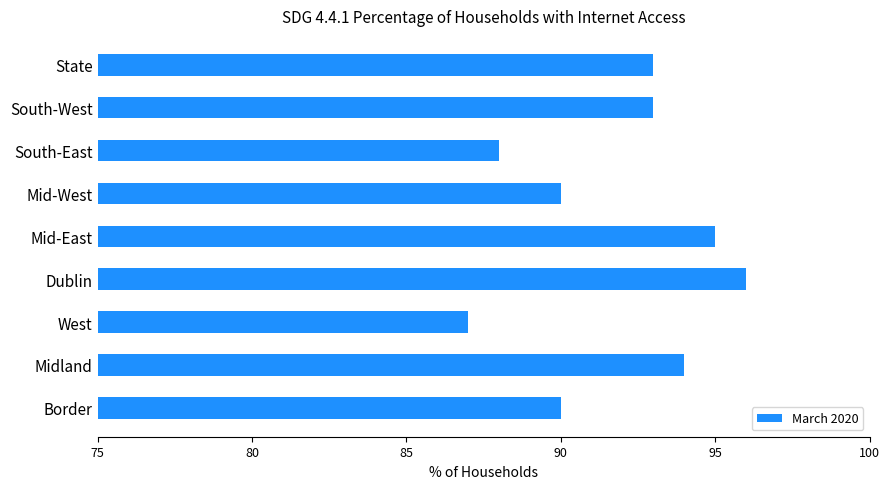

True or false: the data shows 19 at West.

False